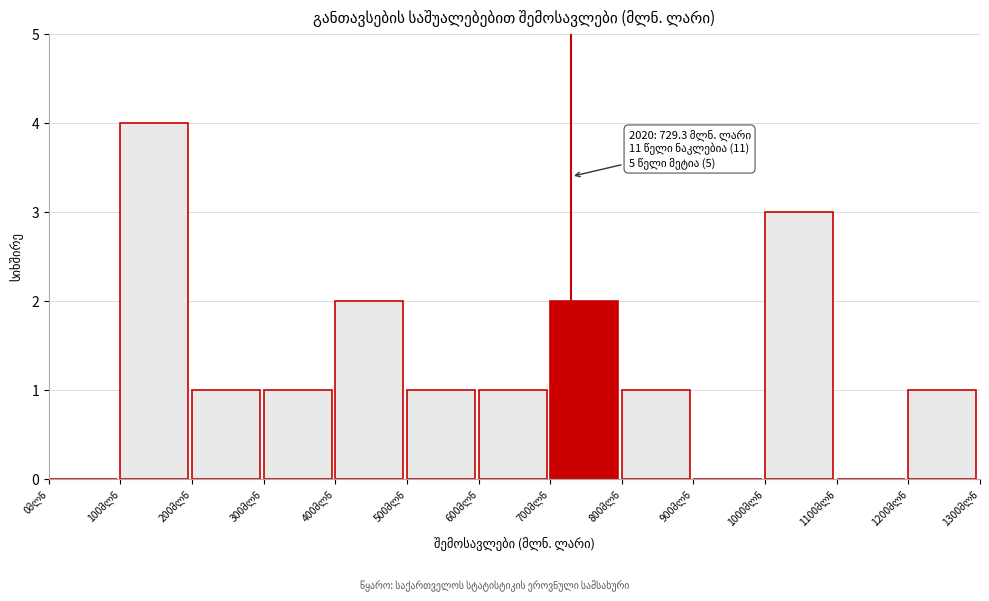

Over which range of the x-axis is the bar tallest?

100 to 200